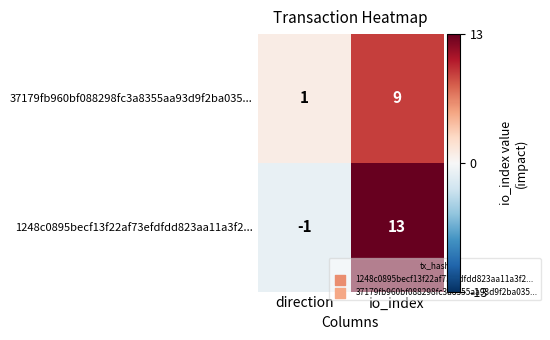

What is the maximum value shown in the chart?

13